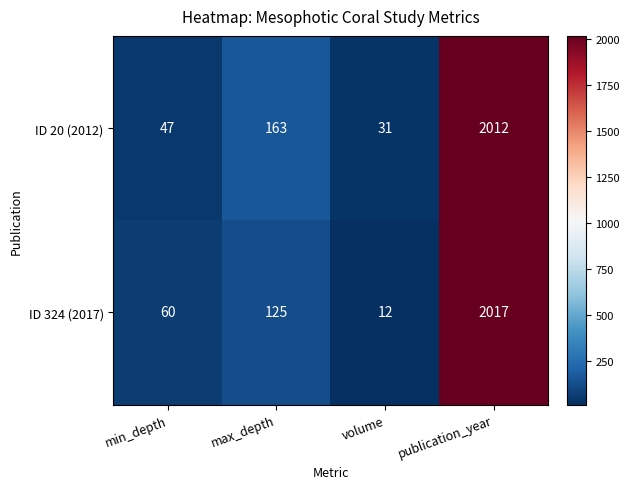

At how many categories does at least one series exceed 565?

1